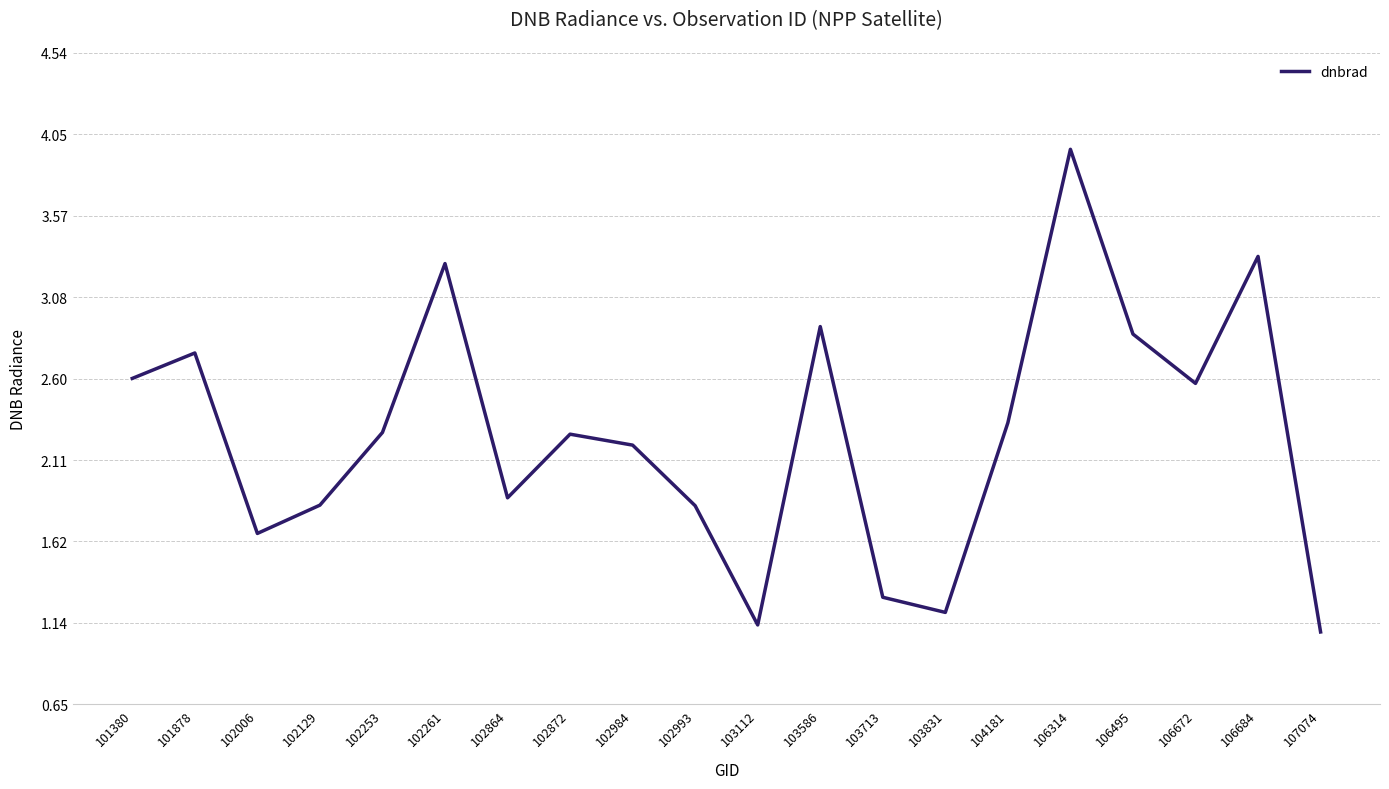

How many lines are shown in the chart?

1